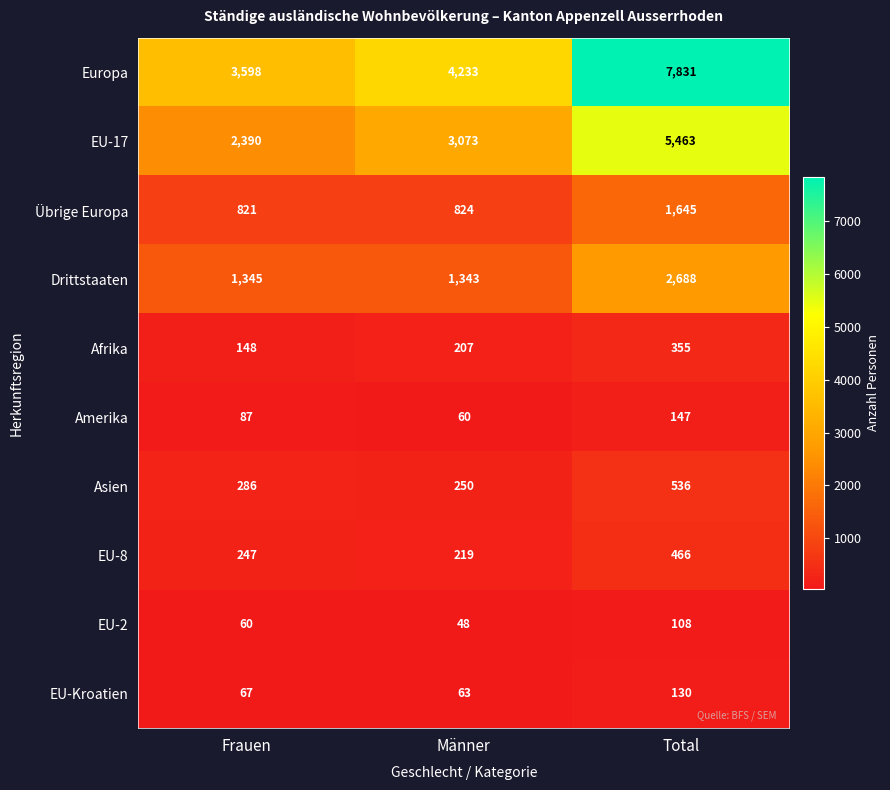

Reading left to right, list all the values displayed in this chart.

Europa: 3598	4233	7831
EU-17: 2390	3073	5463
Übrige Europa: 821	824	1645
Drittstaaten: 1345	1343	2688
Afrika: 148	207	355
Amerika: 87	60	147
Asien: 286	250	536
EU-8: 247	219	466
EU-2: 60	48	108
EU-Kroatien: 67	63	130